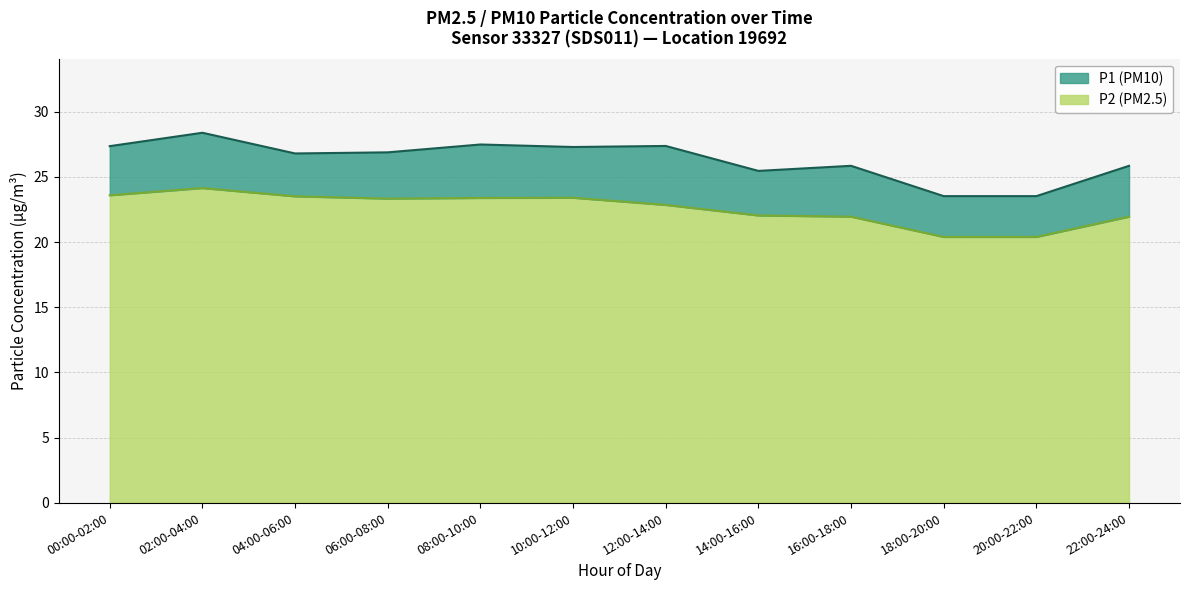

Rank the series by their average value, from highest to lowest.

P1 line, P2 line